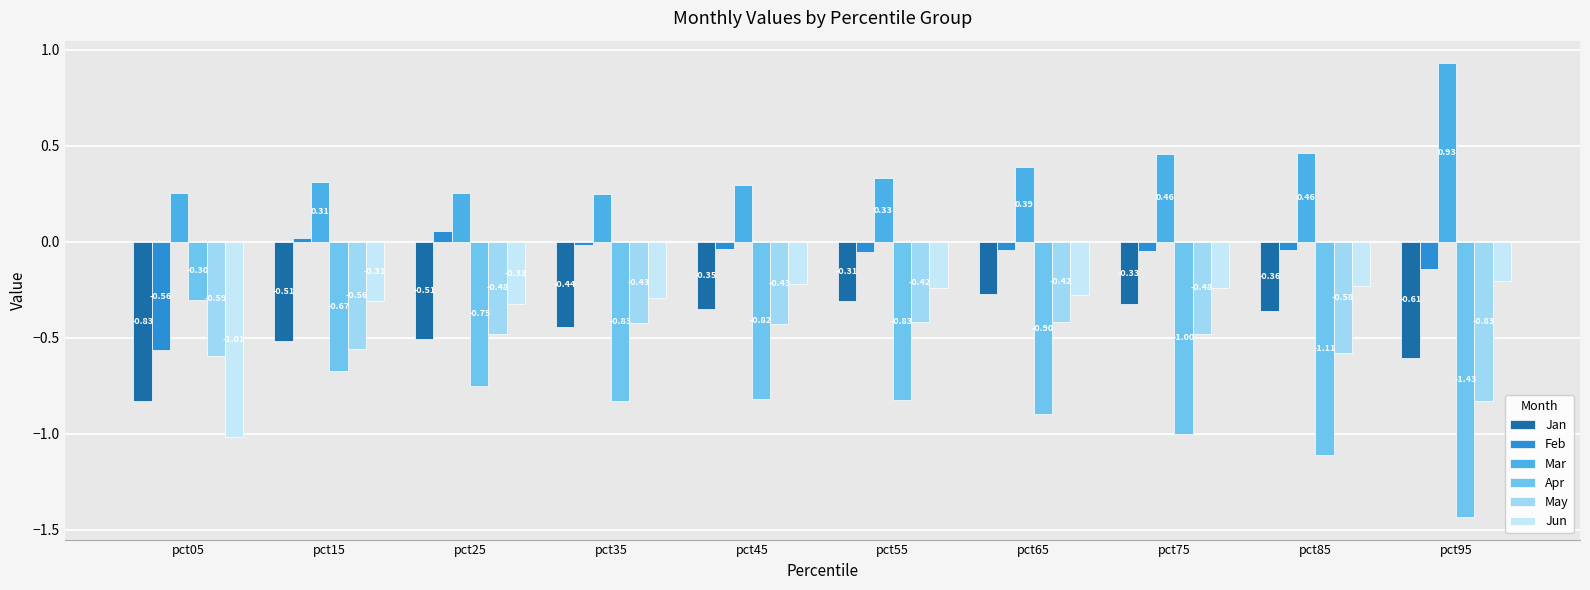

What is the sum of all Apr values?

-8.6